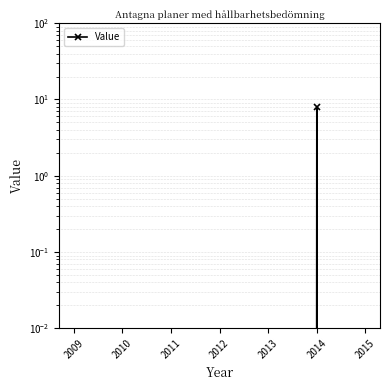

Is it true that the value at 2011 is -4?

False